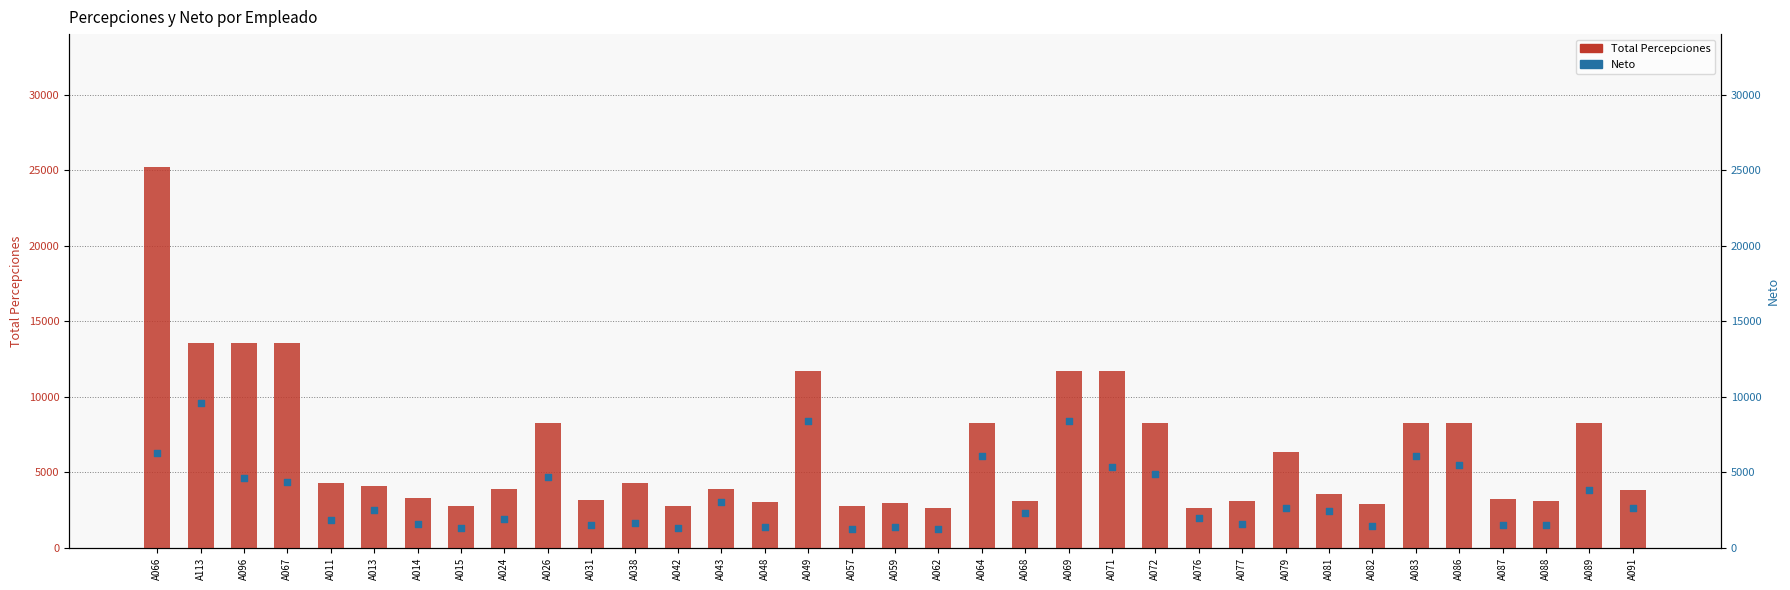

Is the value of Total Percepciones at A113 greater than the value of Neto at A043?

Yes